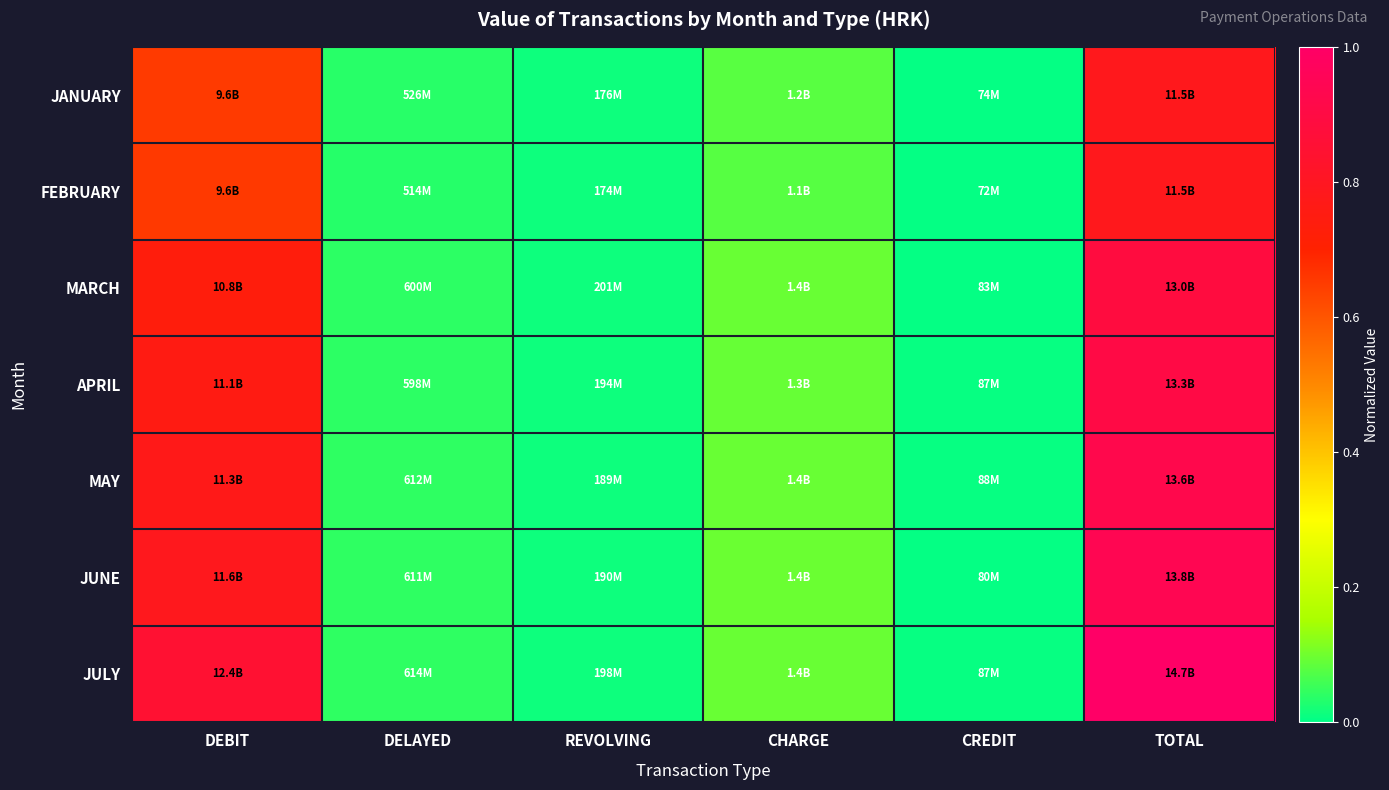

Reading left to right, transcribe all the data shown in this chart.

JANUARY: DEBIT=0.7	DELAYED=0.0	REVOLVING=0.0	CHARGE=0.1	CREDIT=0.0	TOTAL=0.8
FEBRUARY: DEBIT=0.7	DELAYED=0.0	REVOLVING=0.0	CHARGE=0.1	CREDIT=0.0	TOTAL=0.8
MARCH: DEBIT=0.7	DELAYED=0.0	REVOLVING=0.0	CHARGE=0.1	CREDIT=0.0	TOTAL=0.9
APRIL: DEBIT=0.8	DELAYED=0.0	REVOLVING=0.0	CHARGE=0.1	CREDIT=0.0	TOTAL=0.9
MAY: DEBIT=0.8	DELAYED=0.0	REVOLVING=0.0	CHARGE=0.1	CREDIT=0.0	TOTAL=0.9
JUNE: DEBIT=0.8	DELAYED=0.0	REVOLVING=0.0	CHARGE=0.1	CREDIT=0.0	TOTAL=0.9
JULY: DEBIT=0.8	DELAYED=0.0	REVOLVING=0.0	CHARGE=0.1	CREDIT=0.0	TOTAL=1.0